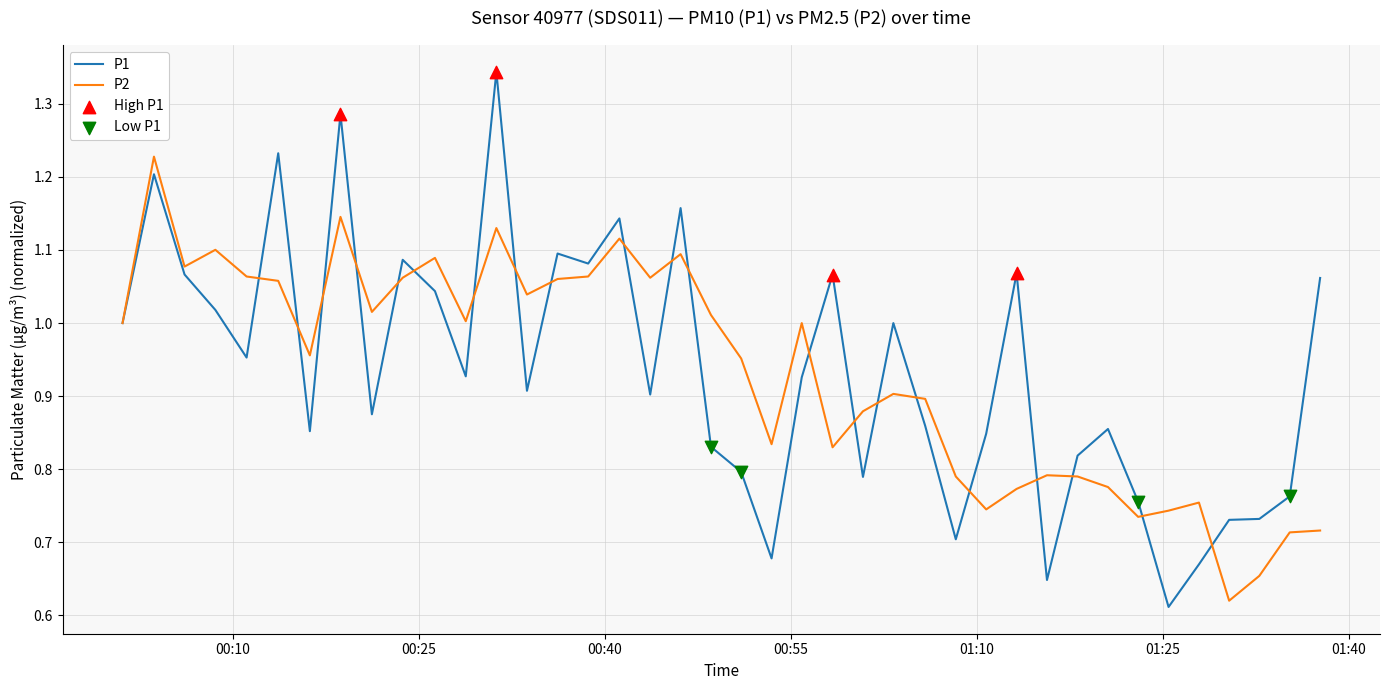

Which series has the largest range (max minus min)?

P1